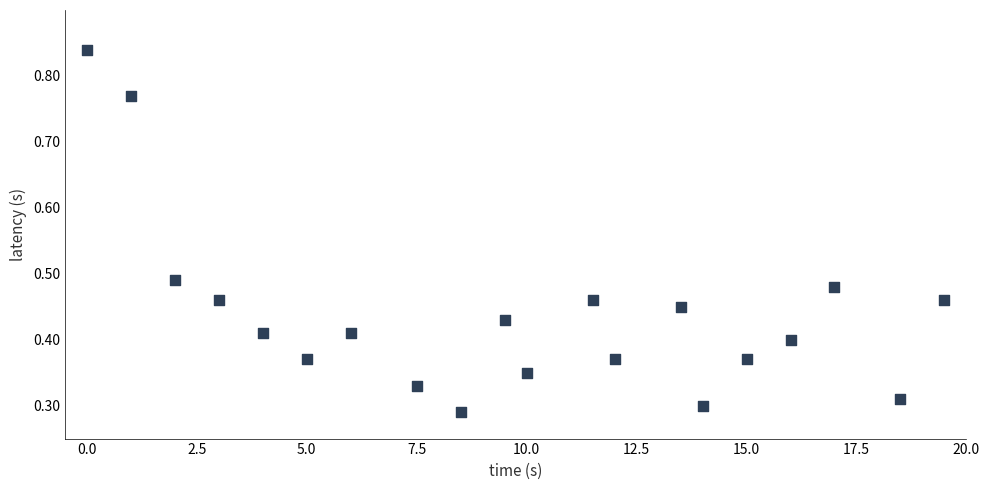

What is the range of X values (max minus min)?

19.5